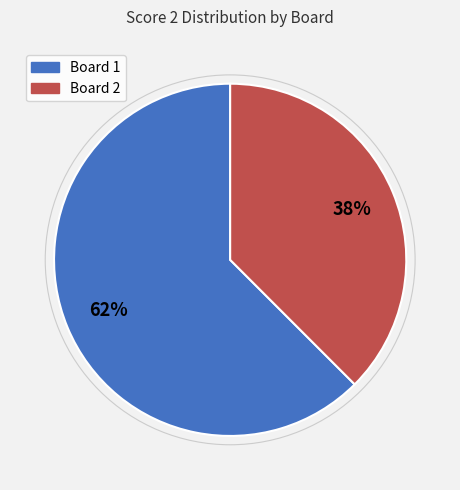

To the nearest percent, what is the average slice percentage?

50%